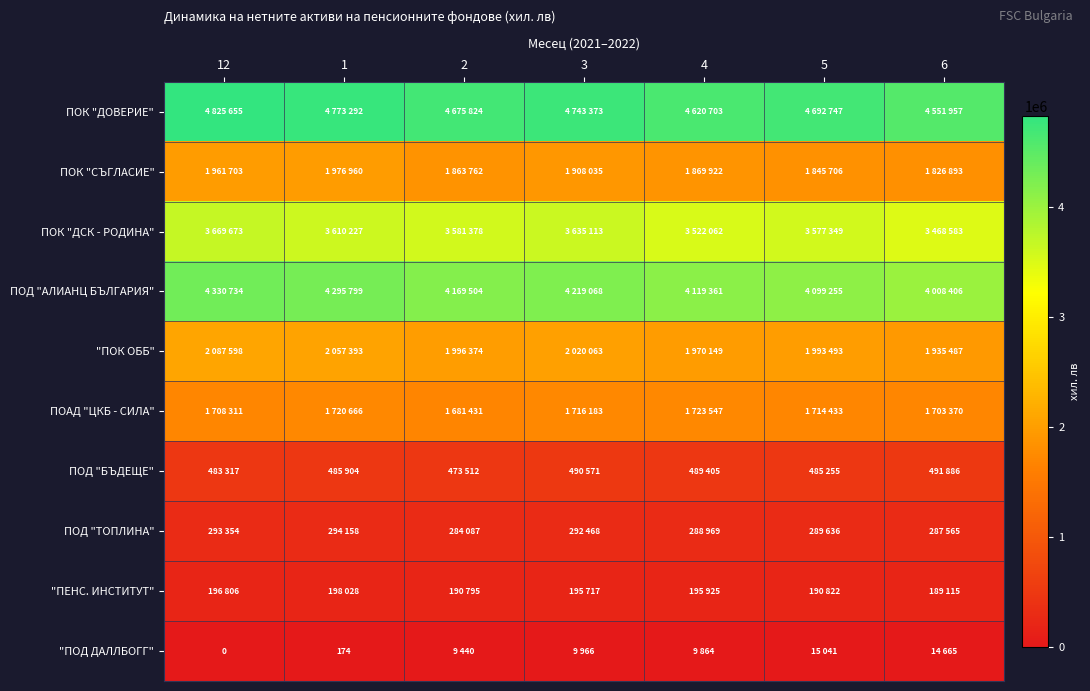

List the series in order of their peak value, lowest first.

"ПОД ДАЛЛБОГГ", "ПЕНС. ИНСТИТУТ", ПОД "ТОПЛИНА", ПОД "БЪДЕЩЕ", ПОАД "ЦКБ - СИЛА", ПОК "СЪГЛАСИЕ", "ПОК ОББ", ПОК "ДСК - РОДИНА", ПОД "АЛИАНЦ БЪЛГАРИЯ", ПОК "ДОВЕРИЕ"